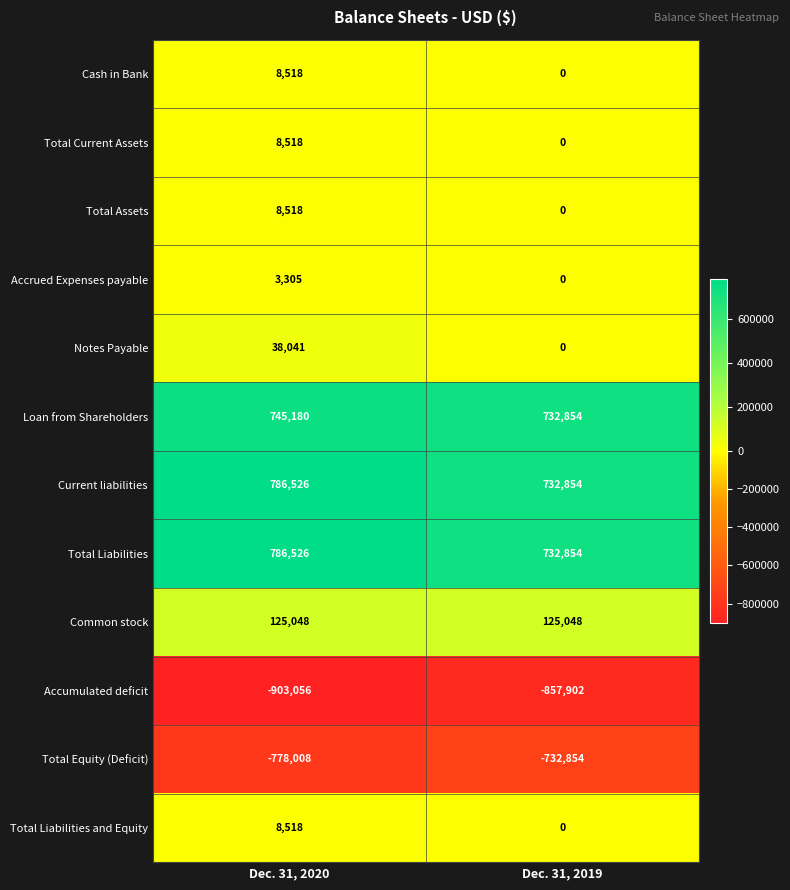

Reading right to left, what are all the values shown in this chart?

Cash in Bank: Dec. 31, 2019=0	Dec. 31, 2020=8518
Total Current Assets: Dec. 31, 2019=0	Dec. 31, 2020=8518
Total Assets: Dec. 31, 2019=0	Dec. 31, 2020=8518
Accrued Expenses payable: Dec. 31, 2019=0	Dec. 31, 2020=3305
Notes Payable: Dec. 31, 2019=0	Dec. 31, 2020=38041
Loan from Shareholders: Dec. 31, 2019=732854	Dec. 31, 2020=745180
Current liabilities: Dec. 31, 2019=732854	Dec. 31, 2020=786526
Total Liabilities: Dec. 31, 2019=732854	Dec. 31, 2020=786526
Common stock: Dec. 31, 2019=125048	Dec. 31, 2020=125048
Accumulated deficit: Dec. 31, 2019=-857902	Dec. 31, 2020=-903056
Total Equity (Deficit): Dec. 31, 2019=-732854	Dec. 31, 2020=-778008
Total Liabilities and Equity: Dec. 31, 2019=0	Dec. 31, 2020=8518